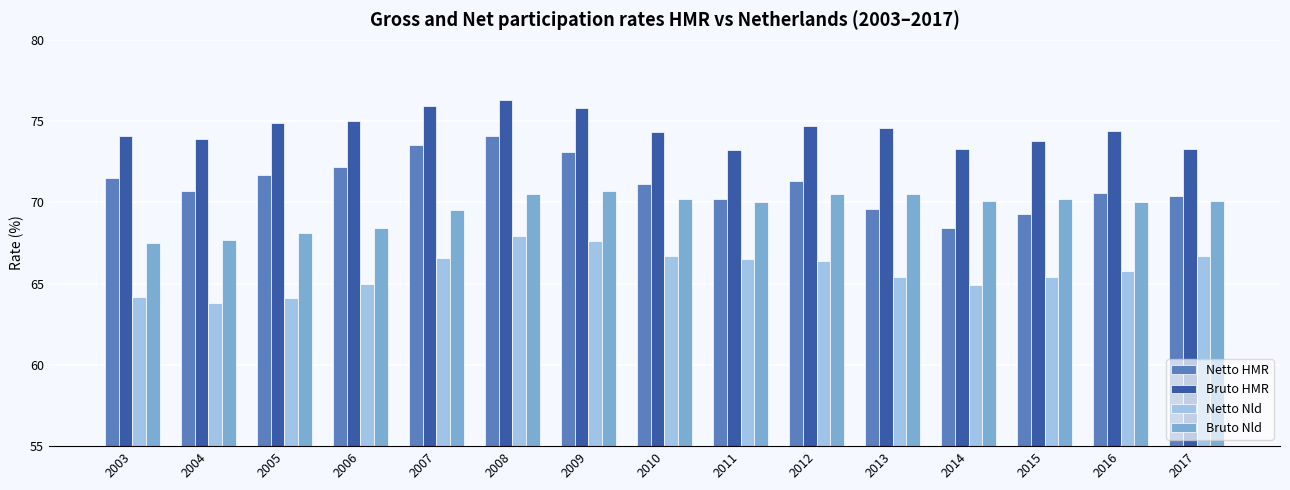

Which category has the highest value in the Netto Nld series?

2008